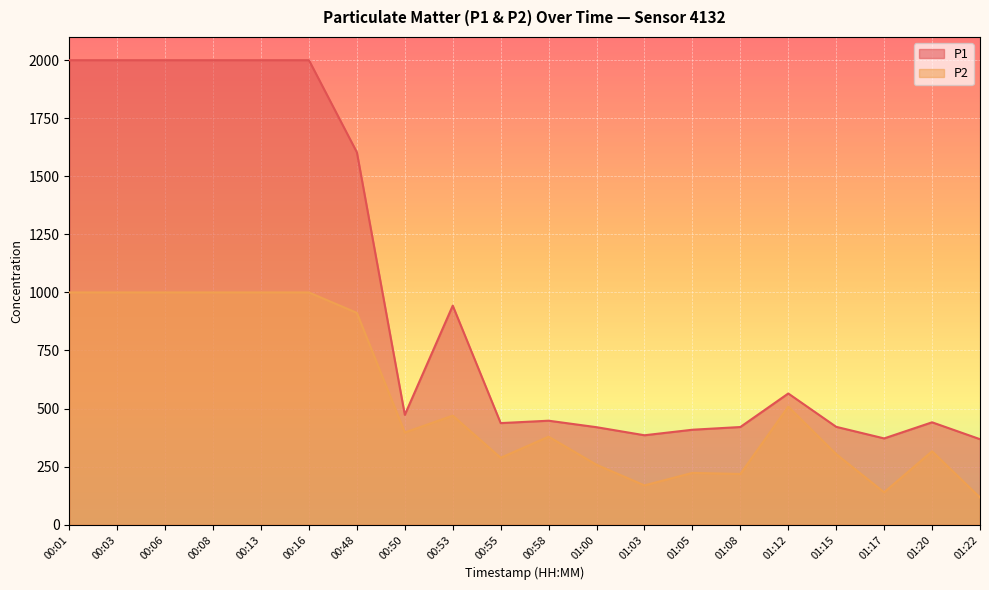

Reading right to left, extract all data points from this chart.

P1: 01:22=368.1	01:20=440.8	01:17=371.4	01:15=421.3	01:12=564.9	01:08=420.5	01:05=408.8	01:03=385.0	01:00=419.7	00:58=447.7	00:55=437.3	00:53=943.1	00:50=472.9	00:48=1603.3	00:16=1999.9	00:13=1999.9	00:08=1999.9	00:06=1999.9	00:03=1999.9	00:01=1999.9
P2: 01:22=117.1	01:20=315.9	01:17=139.4	01:15=303.8	01:12=508.2	01:08=218.2	01:05=223.0	01:03=169.2	01:00=258.0	00:58=379.0	00:55=288.0	00:53=469.6	00:50=396.9	00:48=911.9	00:16=999.9	00:13=999.9	00:08=999.9	00:06=999.9	00:03=999.9	00:01=999.9